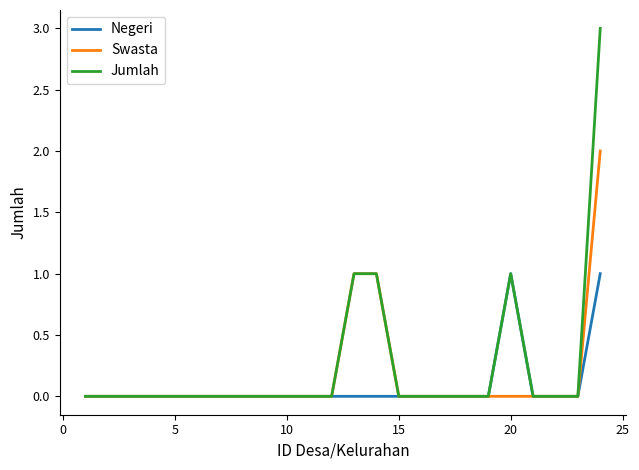

Which series has the largest range (max minus min)?

Jumlah